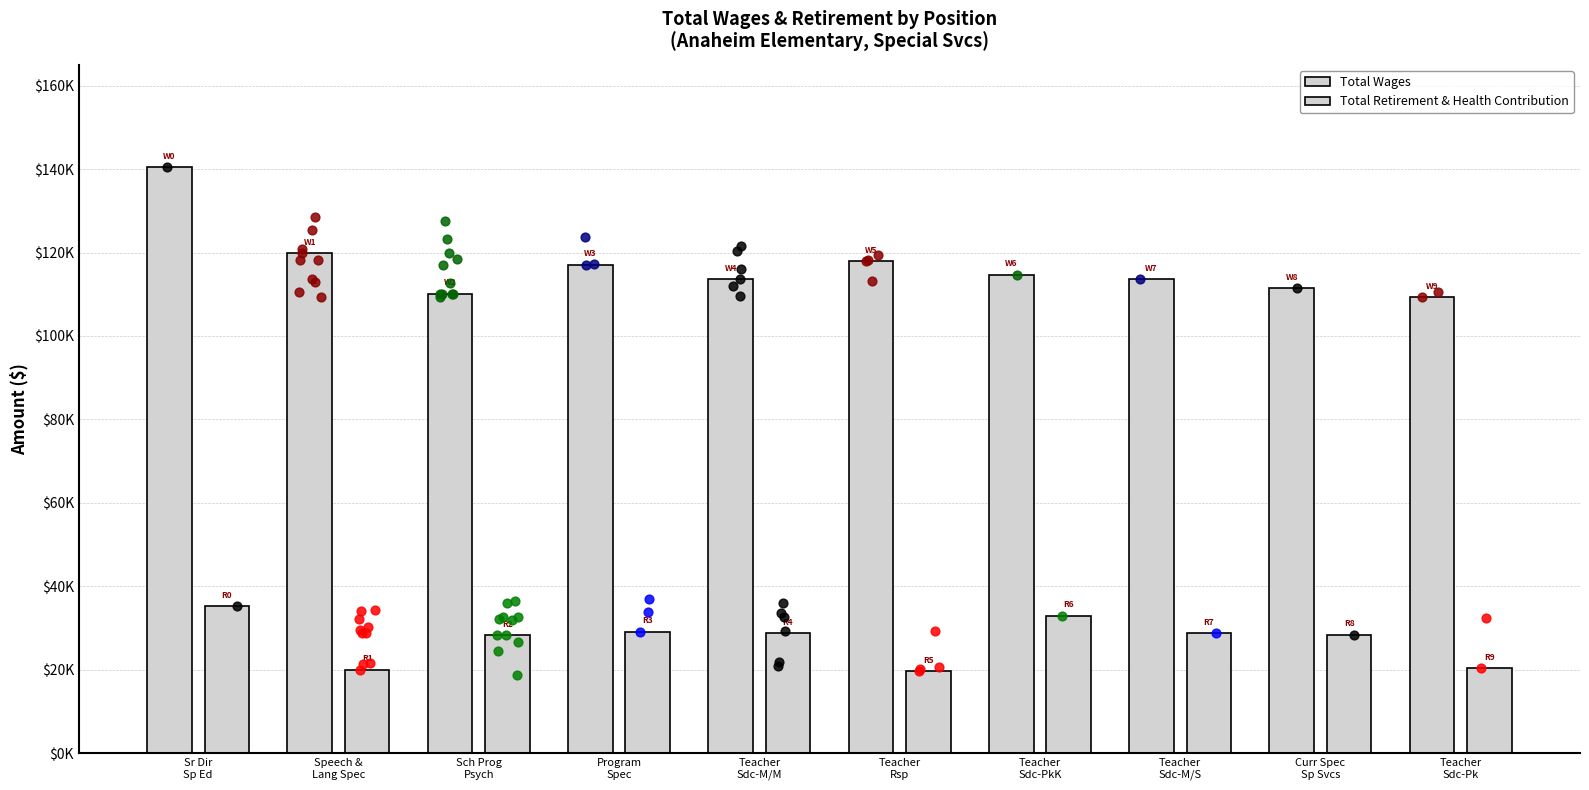

Which series has the largest total across all categories?

Total Wages